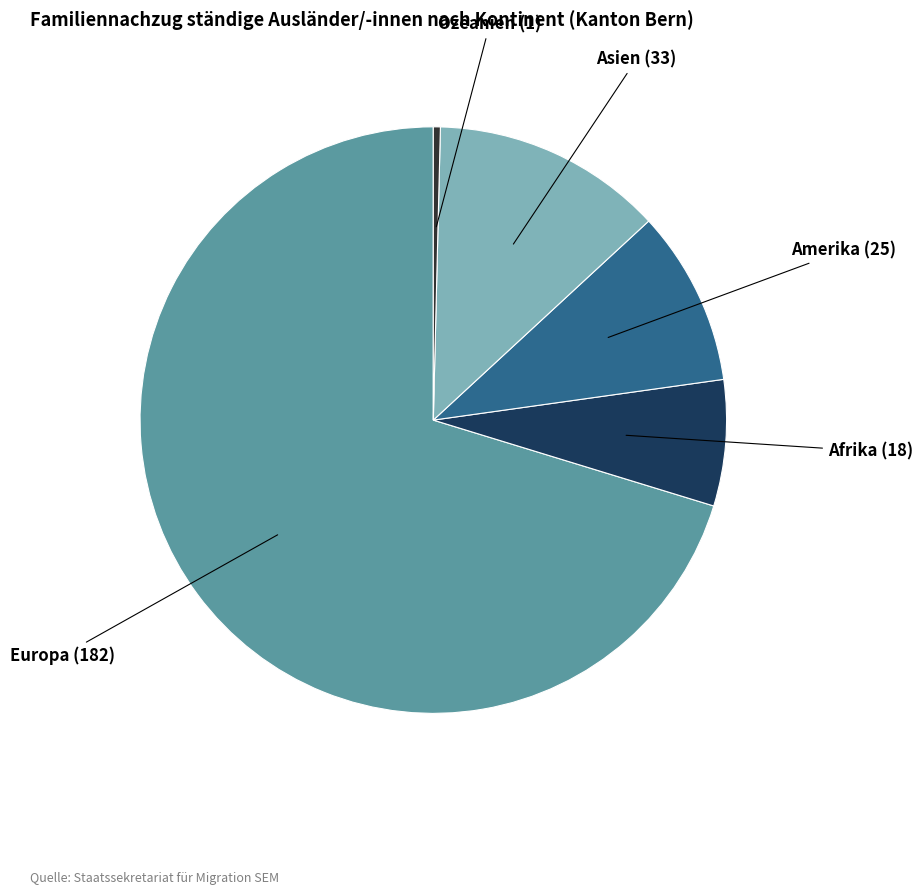

Does any single category account for the majority?

Yes